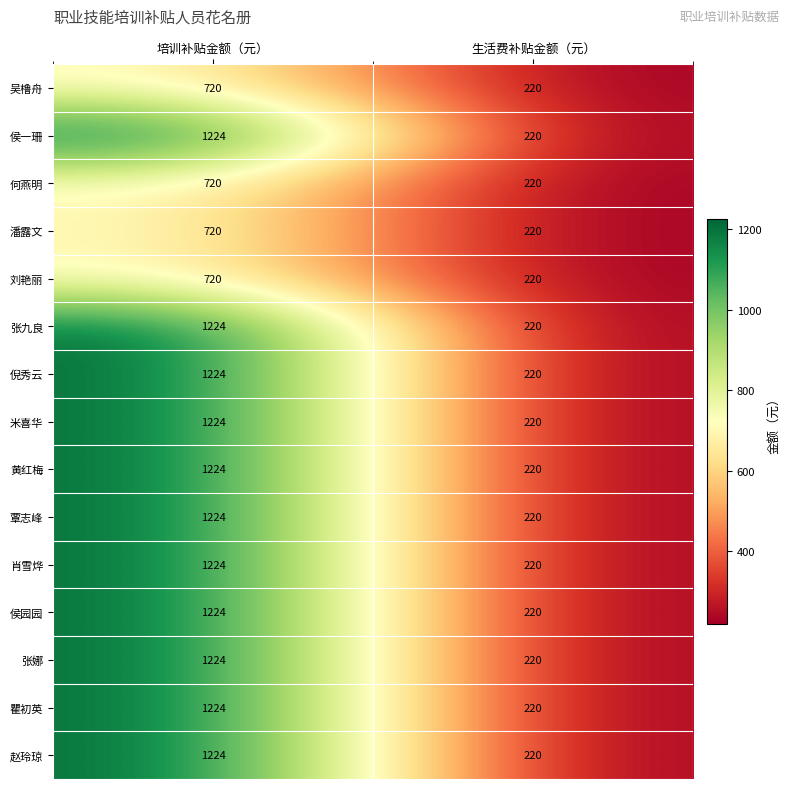

What is the spread (max minus min) of values at 培训补贴金额（元）?

504